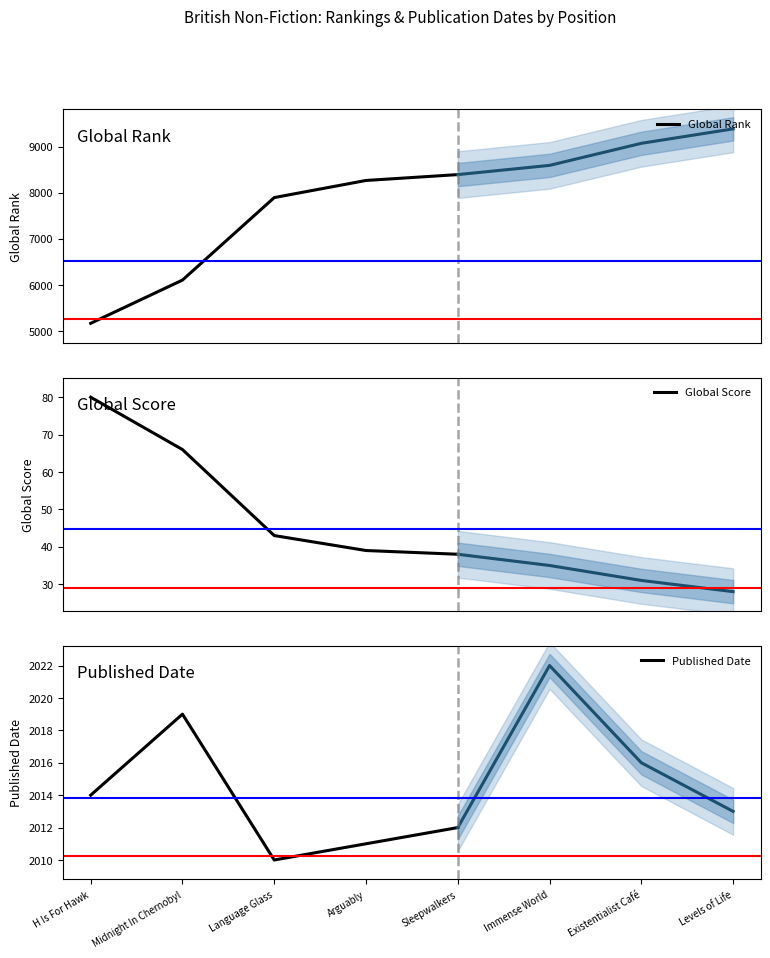

True or false: Global Score has a value of 38 at Sleepwalkers.

True